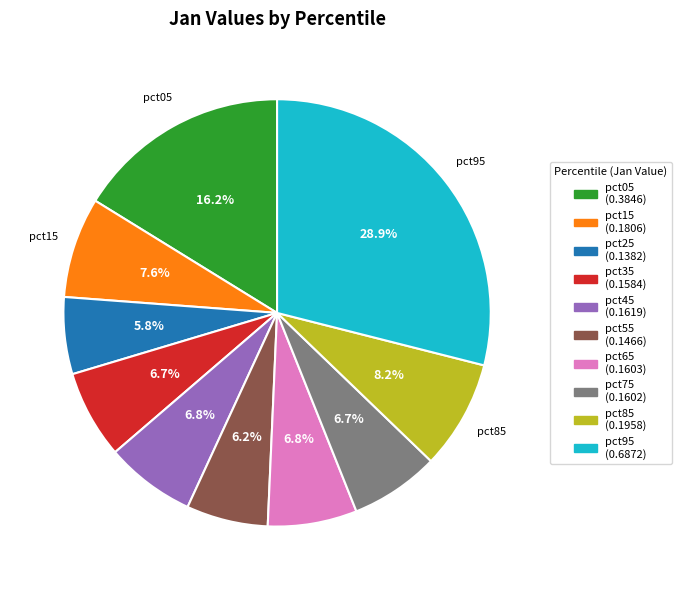

Is the sum of pct35 and pct65 greater than half?

No